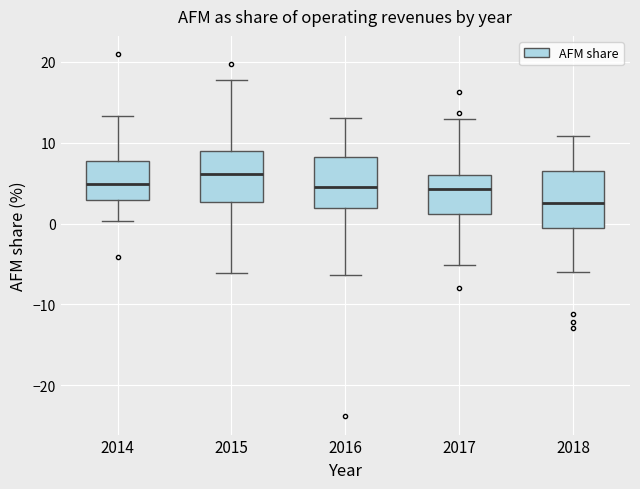

Which box's median line is the lowest?

2018